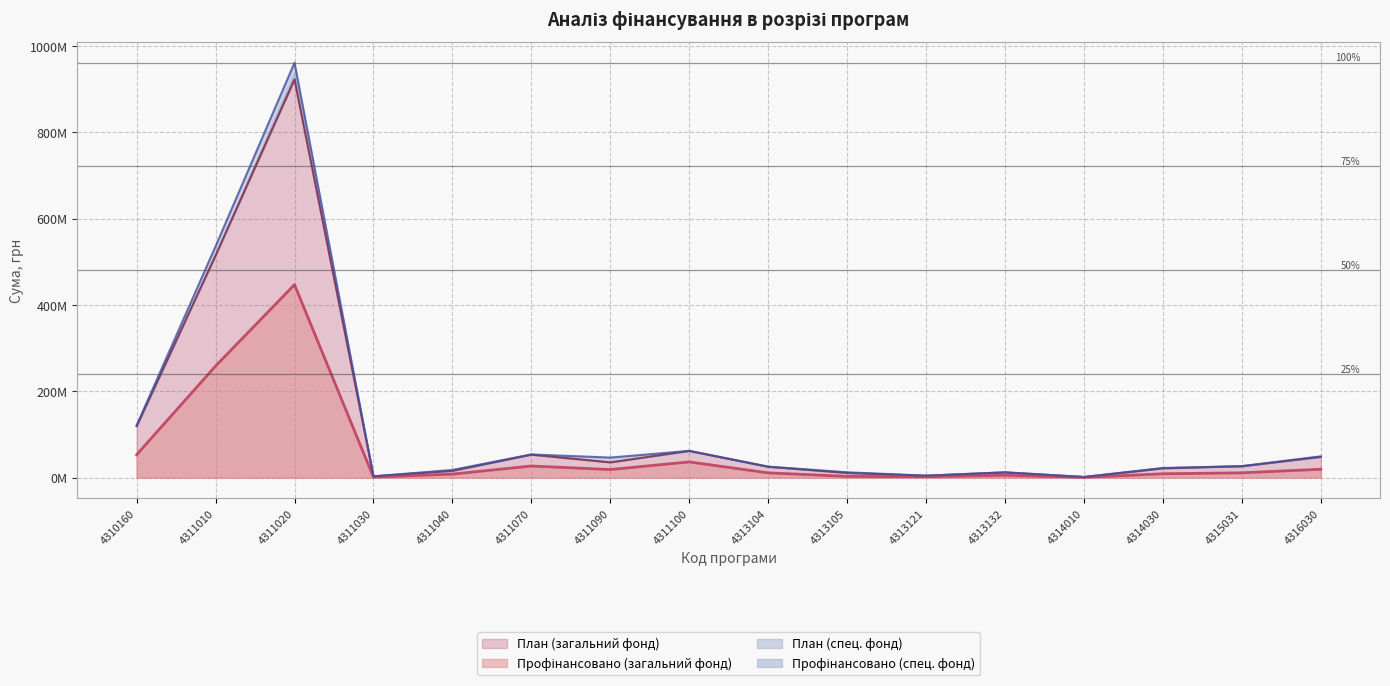

What is the highest value of the План (загальний фонд) series?

923188616